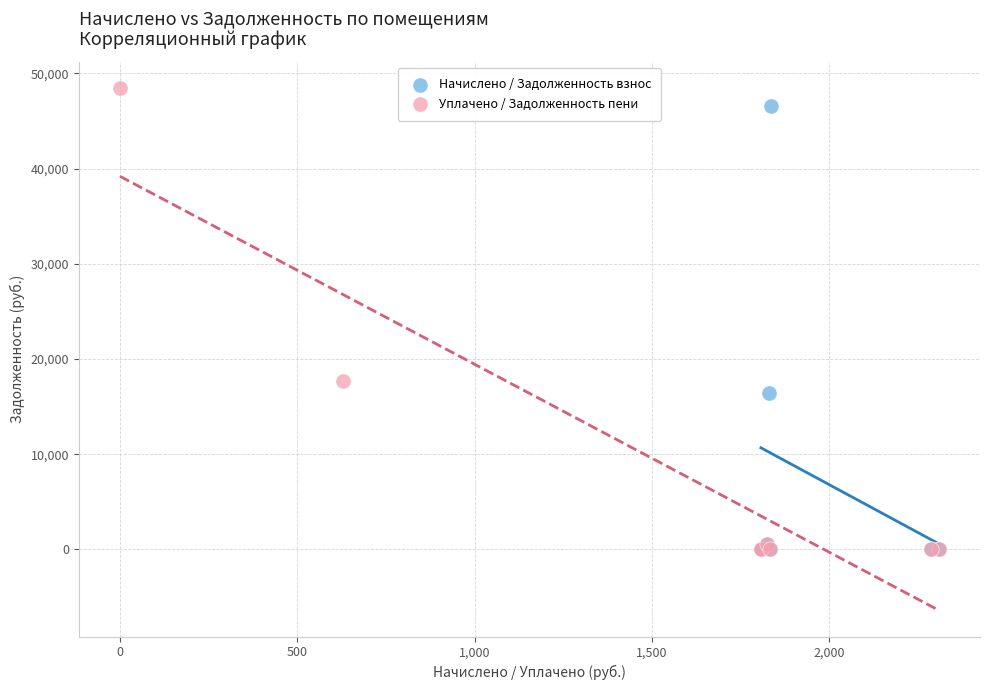

Which series has the largest Y range (max minus min)?

Уплачено / Задолженность пени